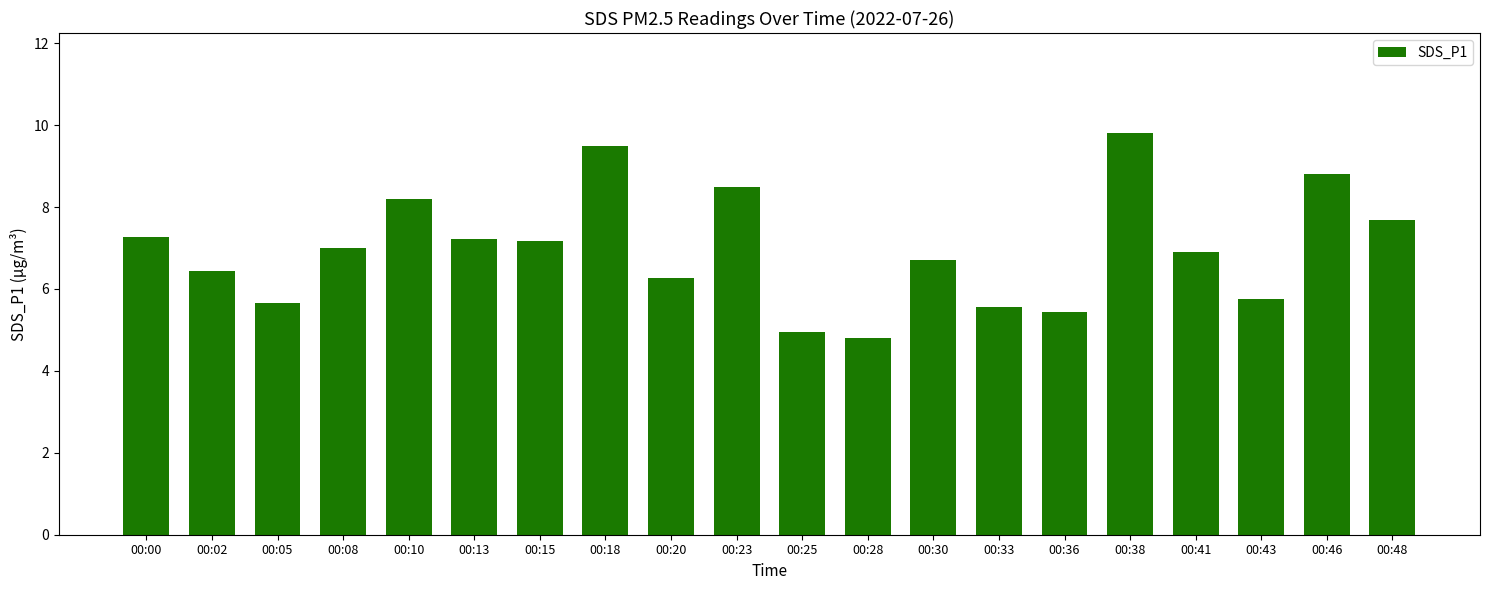

The chart shows a value of 7.3 at 00:00. True or false?

True